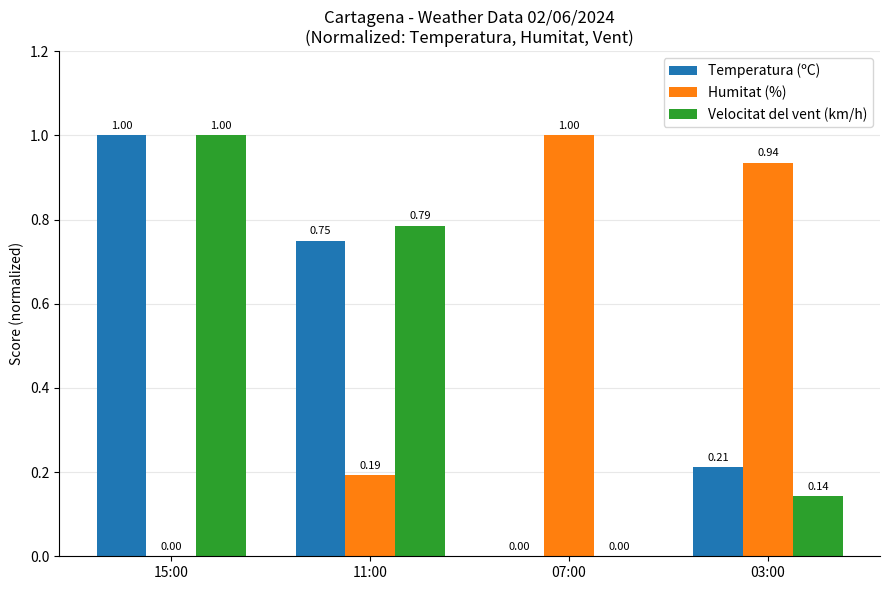

Is the value of Velocitat del vent (km/h) at 11:00 greater than the value of Temperatura (ºC) at 11:00?

Yes